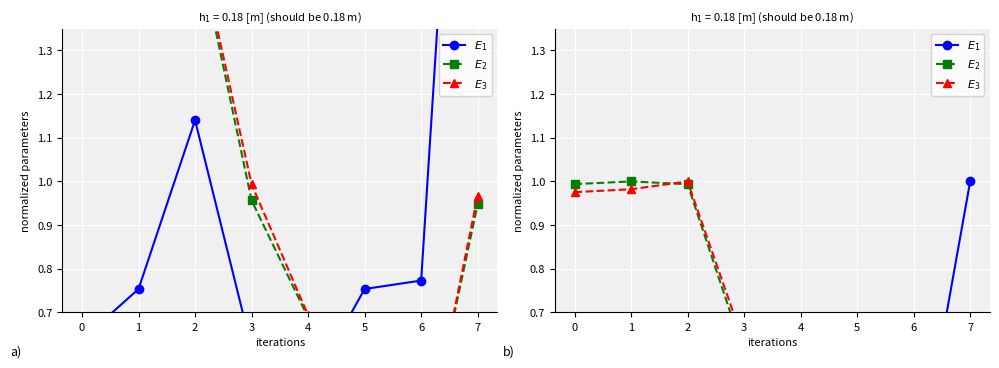

What is the approximate value of $E_3$ at 6?

0.2